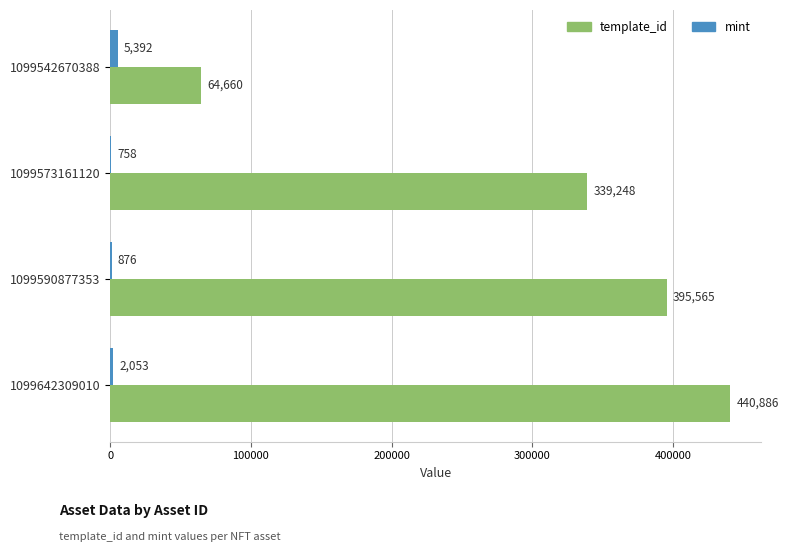

Which series changed the most between 1099573161120 and 1099642309010?

template_id